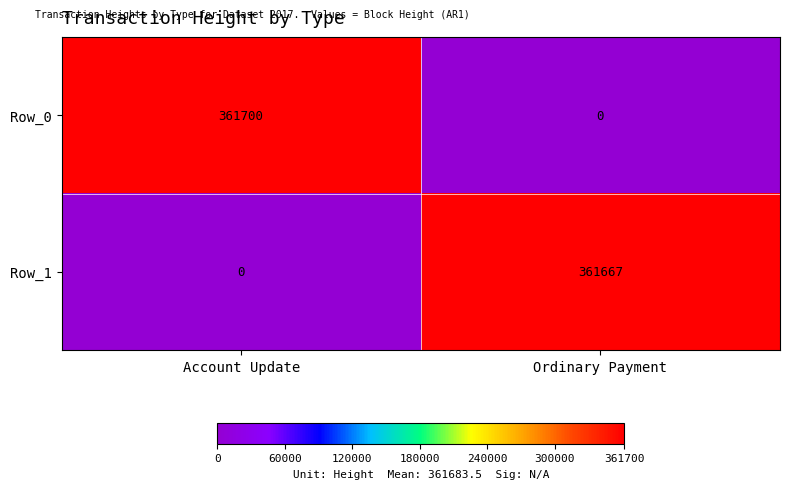

What is the sum of all Row_0 values?

361700